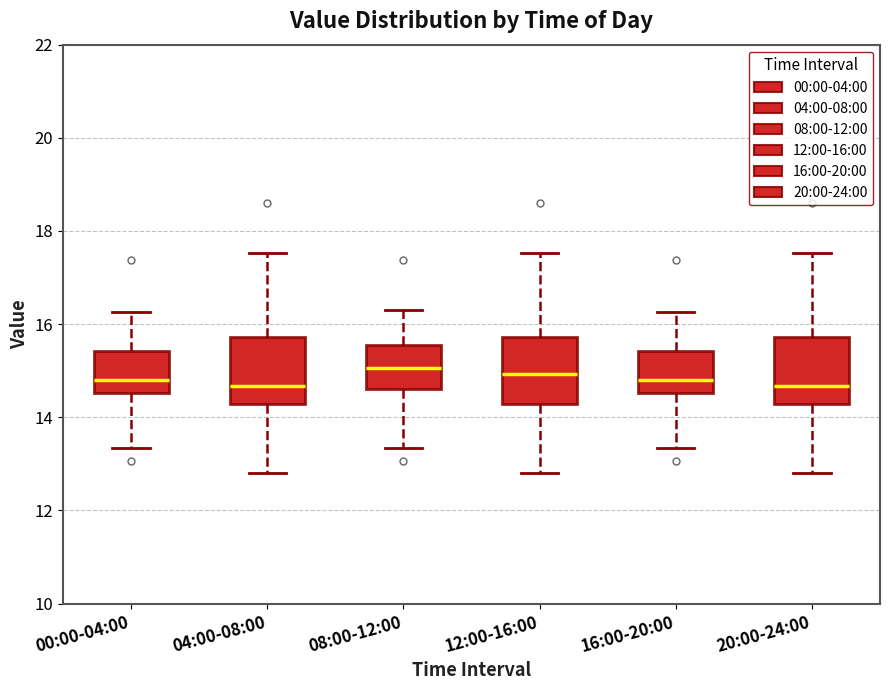

Where does the upper whisker of the box for 04:00-08:00 end on the y-axis? The values are not printed on the chart, so give them approximately, as read against the axis.

17.6